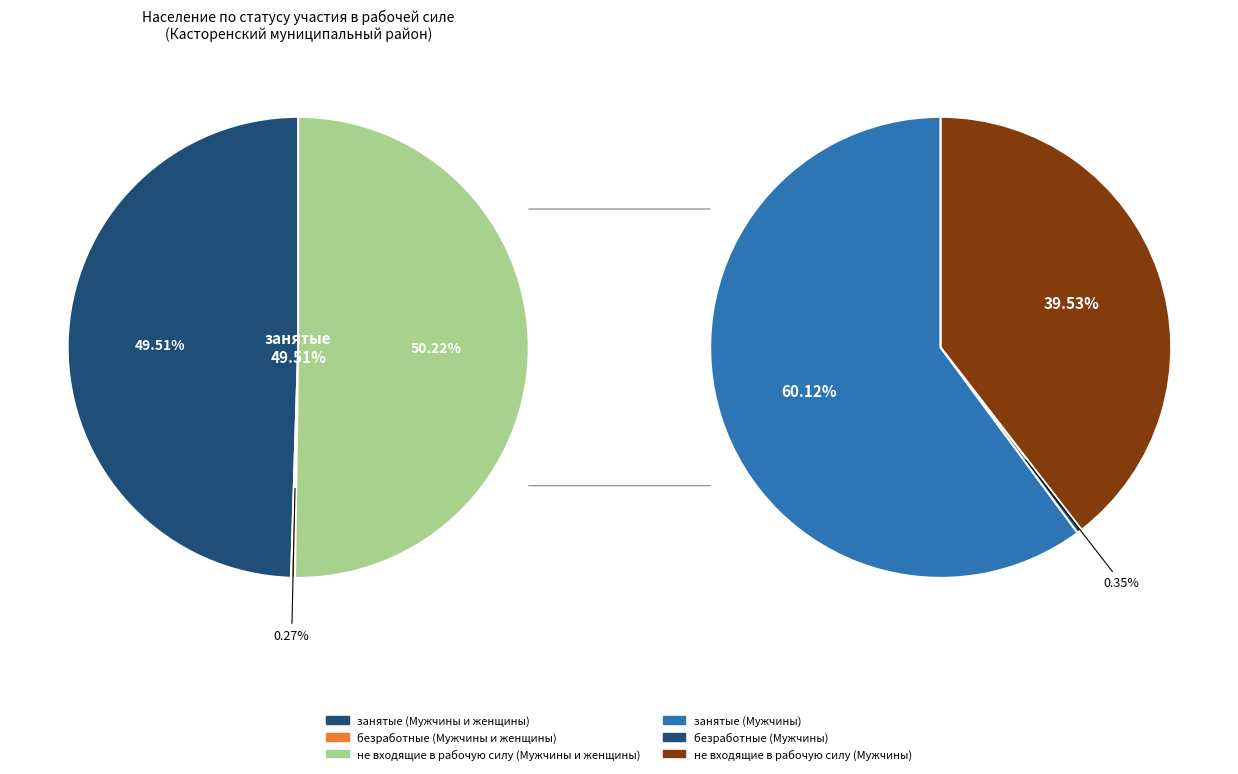

How many slices are in this pie chart?

3